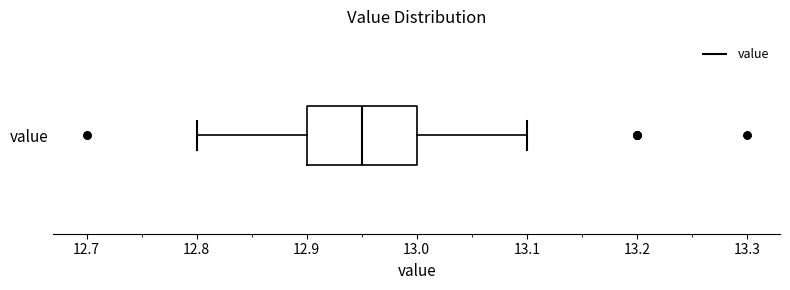

Transcribe this box plot: give where the median line is, the range the box spans, and where the two whiskers end, as read against the x-axis. The values are not printed on the chart, so give them approximately, as read against the axis.

median 12.95, box 12.90 to 13.00, whiskers 12.80 to 13.10